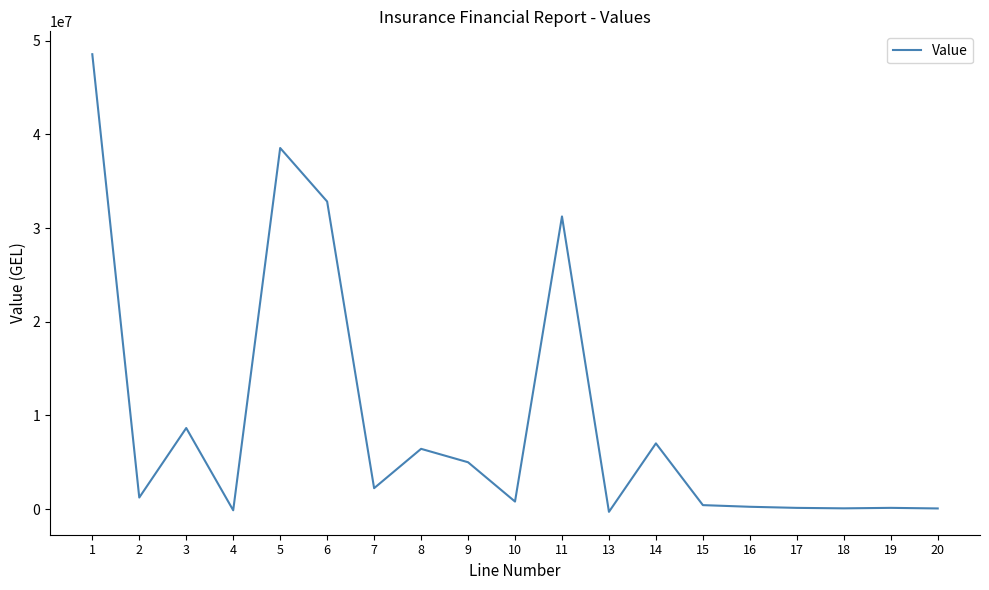

The value at 2 is 1229828.9. True or false?

True